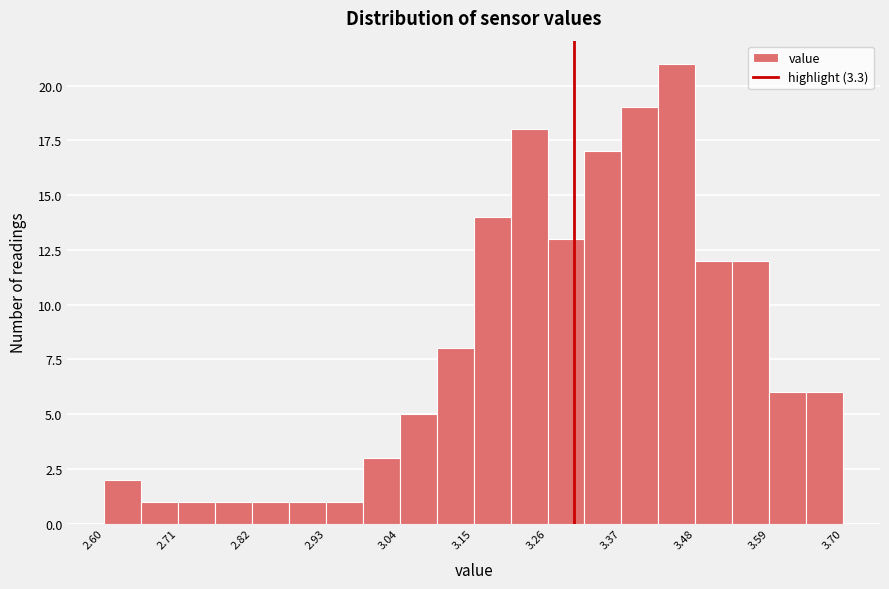

Around what value on the x-axis is the tallest bar? Give the approximate position of its centre, as read against the axis.

3.46